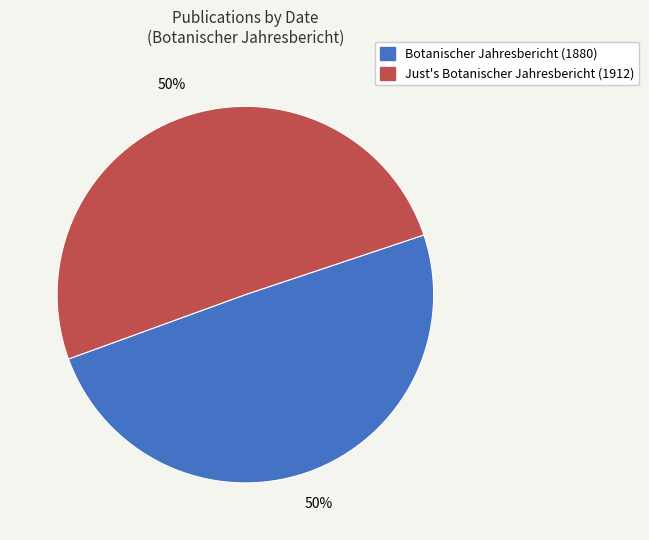

To the nearest percent, what is the average slice percentage?

50%